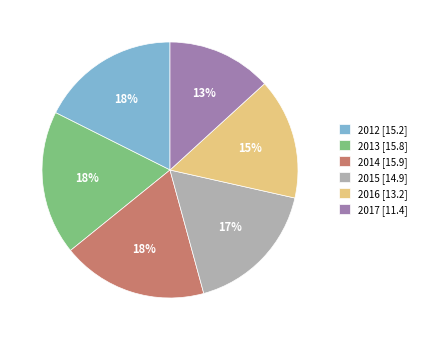

Combined, do 2012 [15.2] and 2013 [15.8] account for over 50%?

No